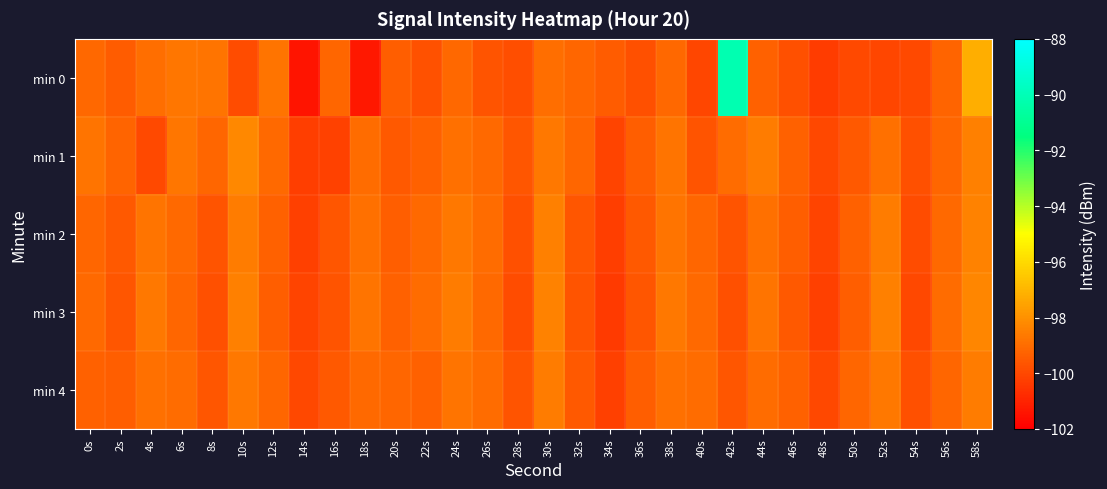

Between 46s and 58s, which series saw the biggest shift?

min 0